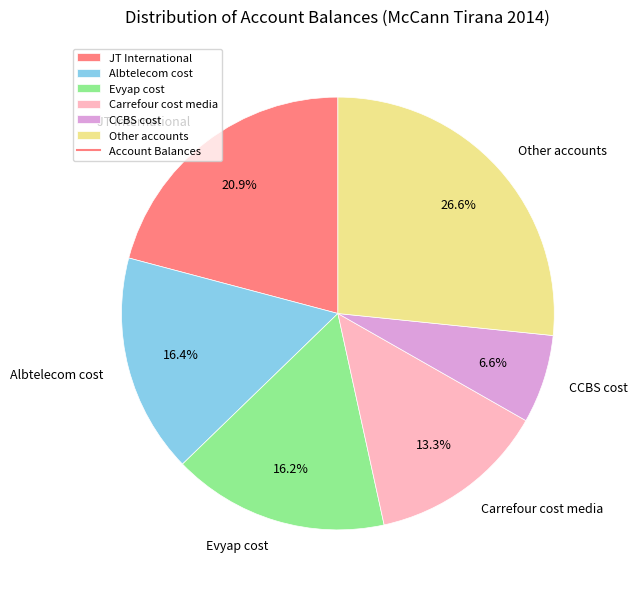

How many slices are in this pie chart?

6